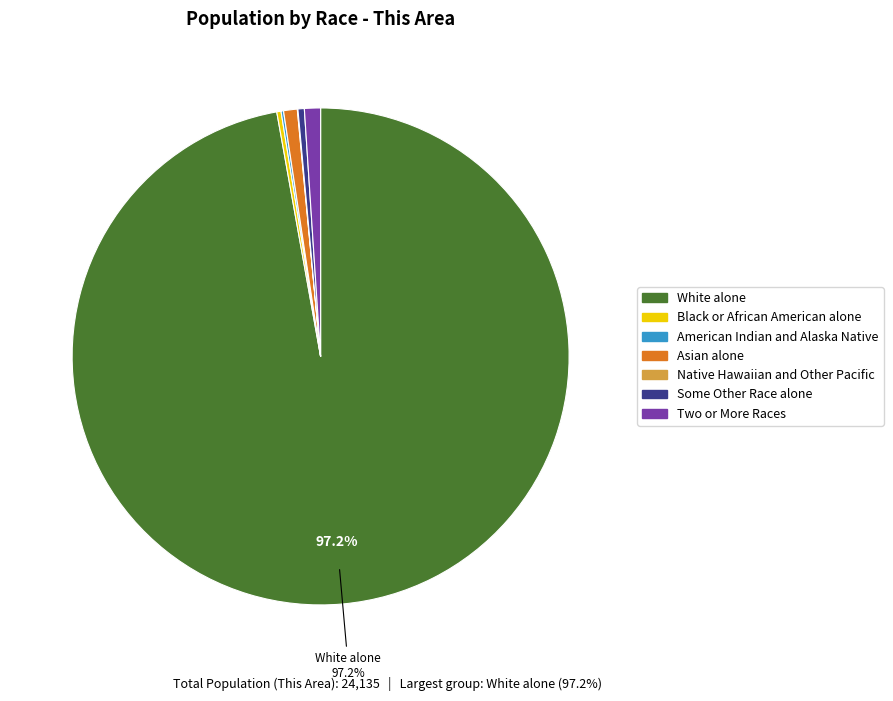

To the nearest percent, what is the difference between the White alone and Two or More Races slice percentages?

96%